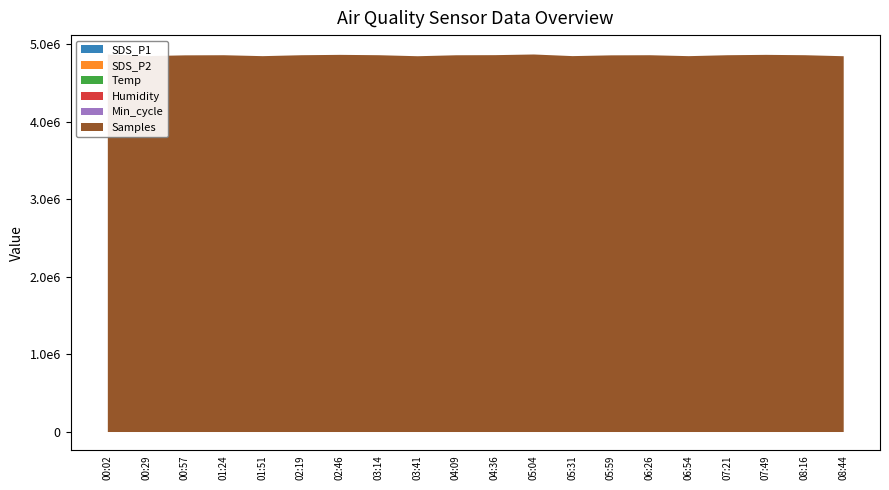

How many data points does each series have?

20